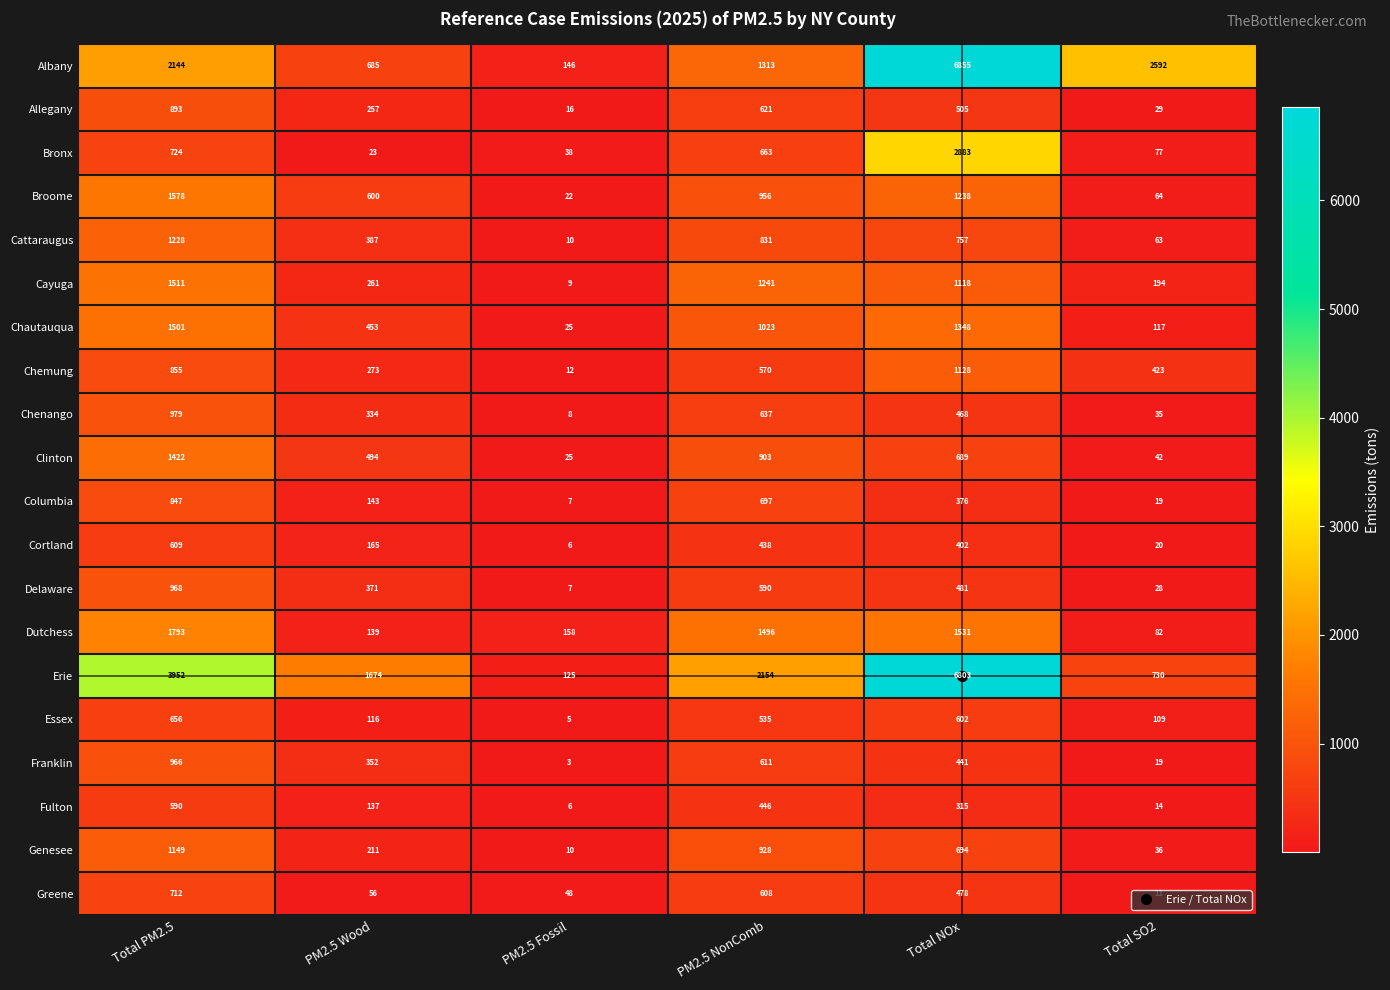

The value of Delaware at PM2.5 Wood is 371. True or false?

True